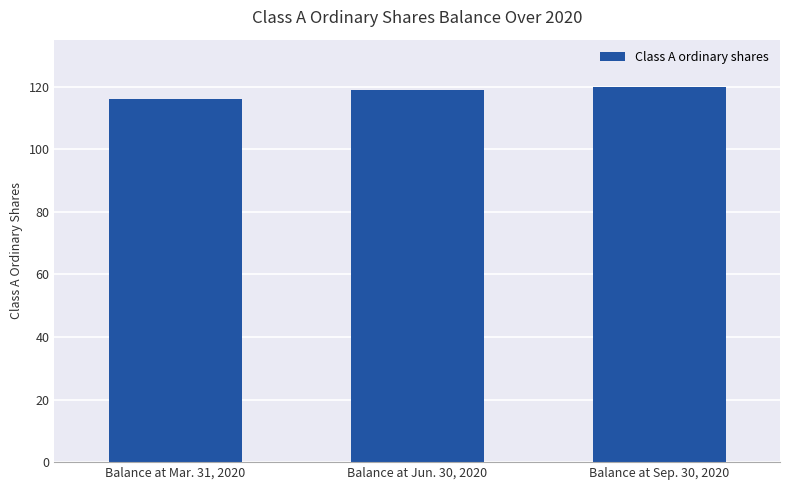

What is the difference between the maximum and minimum values?

4